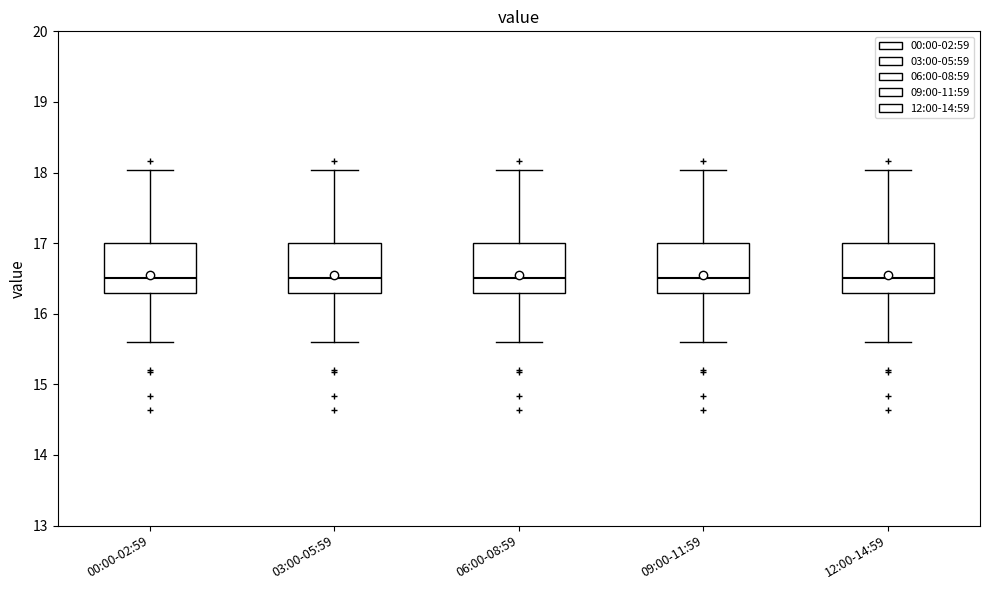

Reading left to right, transcribe this box plot: for each box, give where its median line is, the range the box spans, and where its two whiskers end, as read against the y-axis. The values are not printed on the chart, so give them approximately, as read against the axis.

00:00-02:59: median 16.5, box 16.3 to 17.0, whiskers 15.6 to 18.0
03:00-05:59: median 16.5, box 16.3 to 17.0, whiskers 15.6 to 18.0
06:00-08:59: median 16.5, box 16.3 to 17.0, whiskers 15.6 to 18.0
09:00-11:59: median 16.5, box 16.3 to 17.0, whiskers 15.6 to 18.0
12:00-14:59: median 16.5, box 16.3 to 17.0, whiskers 15.6 to 18.0